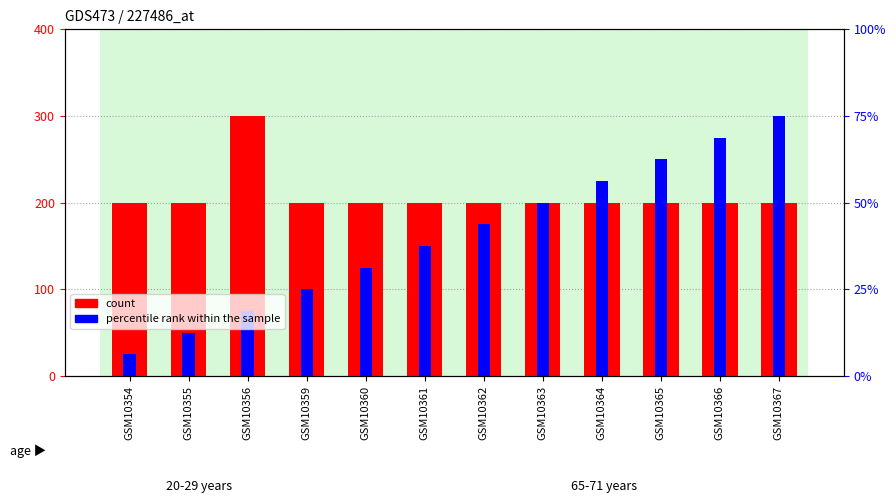

List the series in order of their overall mean, lowest first.

percentile rank within the sample, count